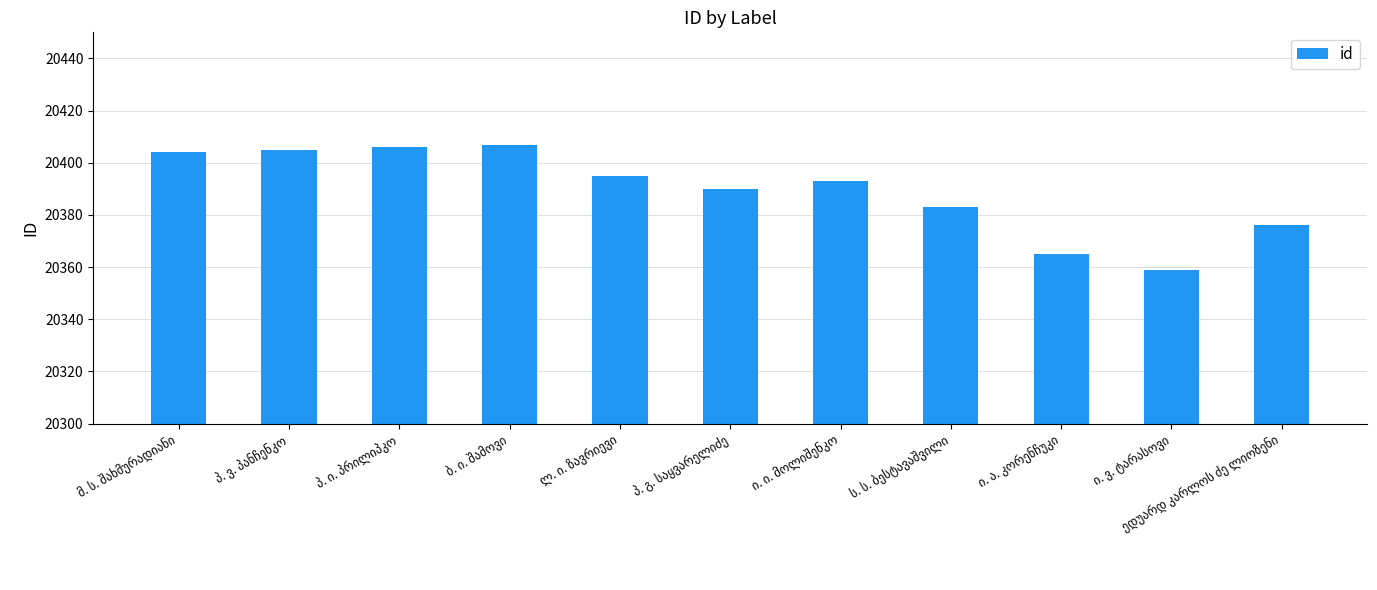

What is the difference between the maximum and minimum values?

48